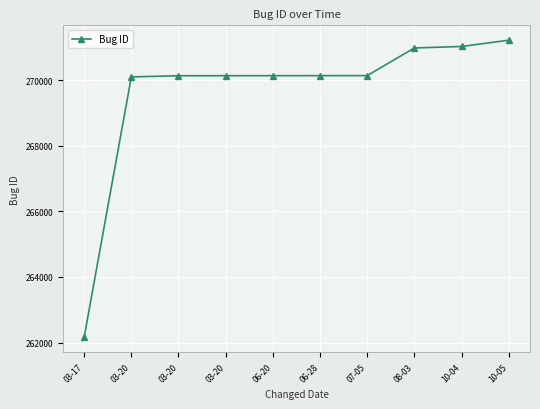

Where is the data nearest to the value 266692?

03-20